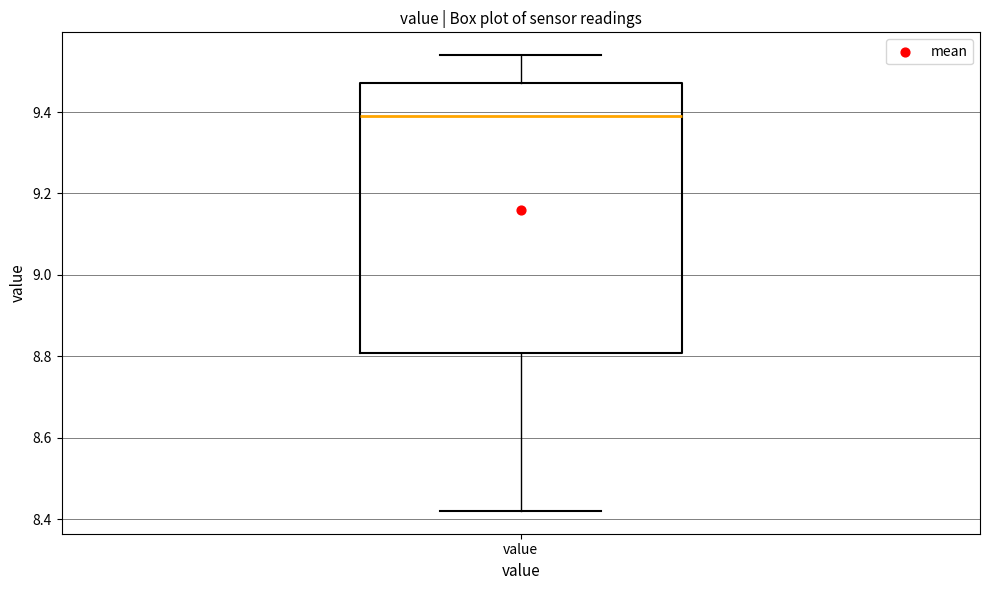

Transcribe this box plot: give where the median line is, the range the box spans, and where the two whiskers end, as read against the y-axis. The values are not printed on the chart, so give them approximately, as read against the axis.

median 9.40, box 8.80 to 9.48, whiskers 8.42 to 9.54